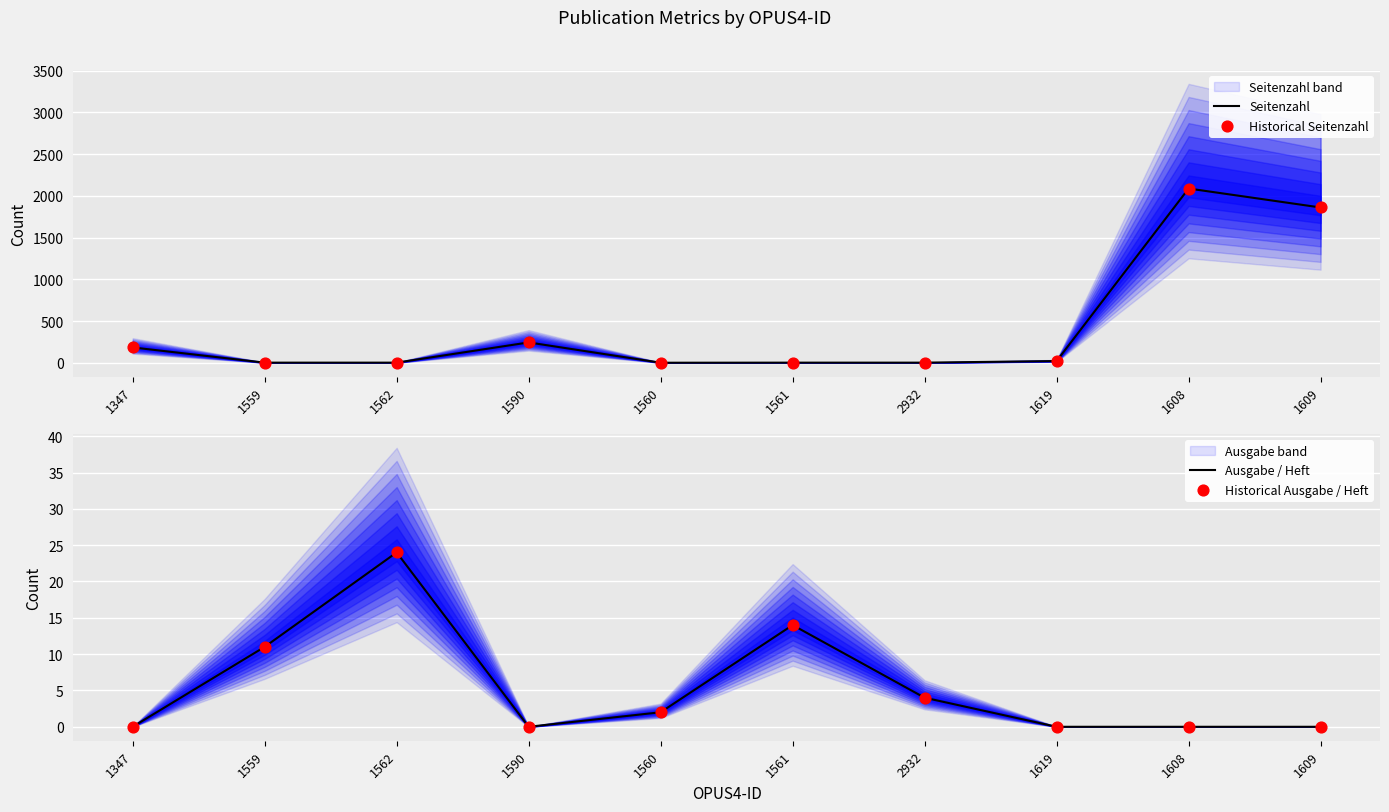

Which series has the largest Y range (max minus min)?

Seitenzahl